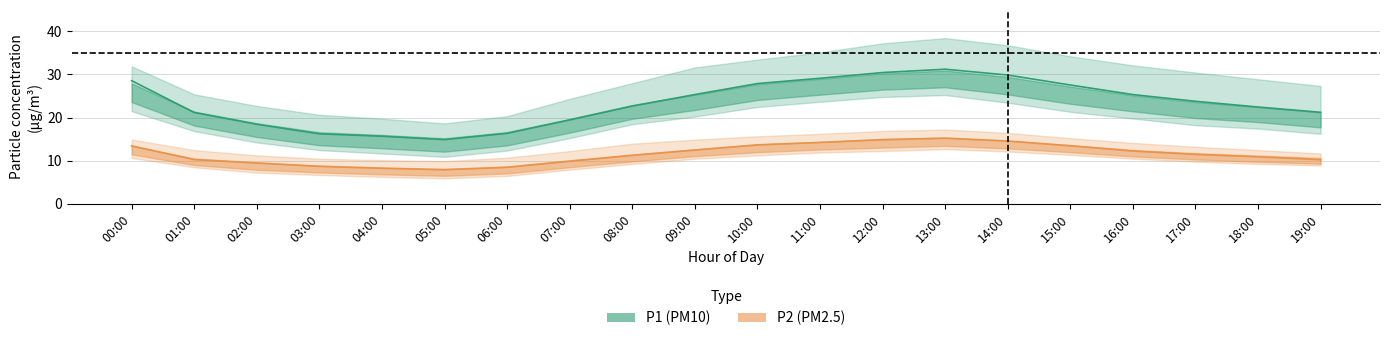

What is the label of the 5th point from the left?

04:00